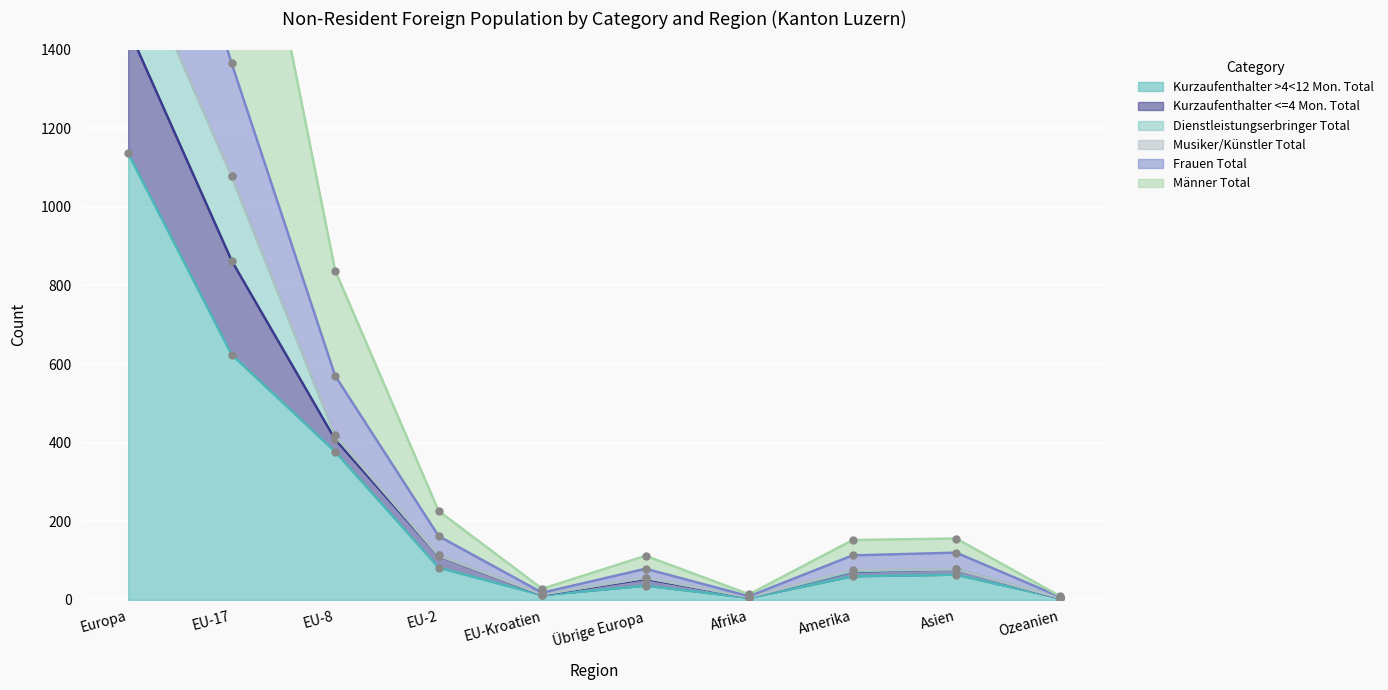

The value of Männer Total at Asien is 107. True or false?

False